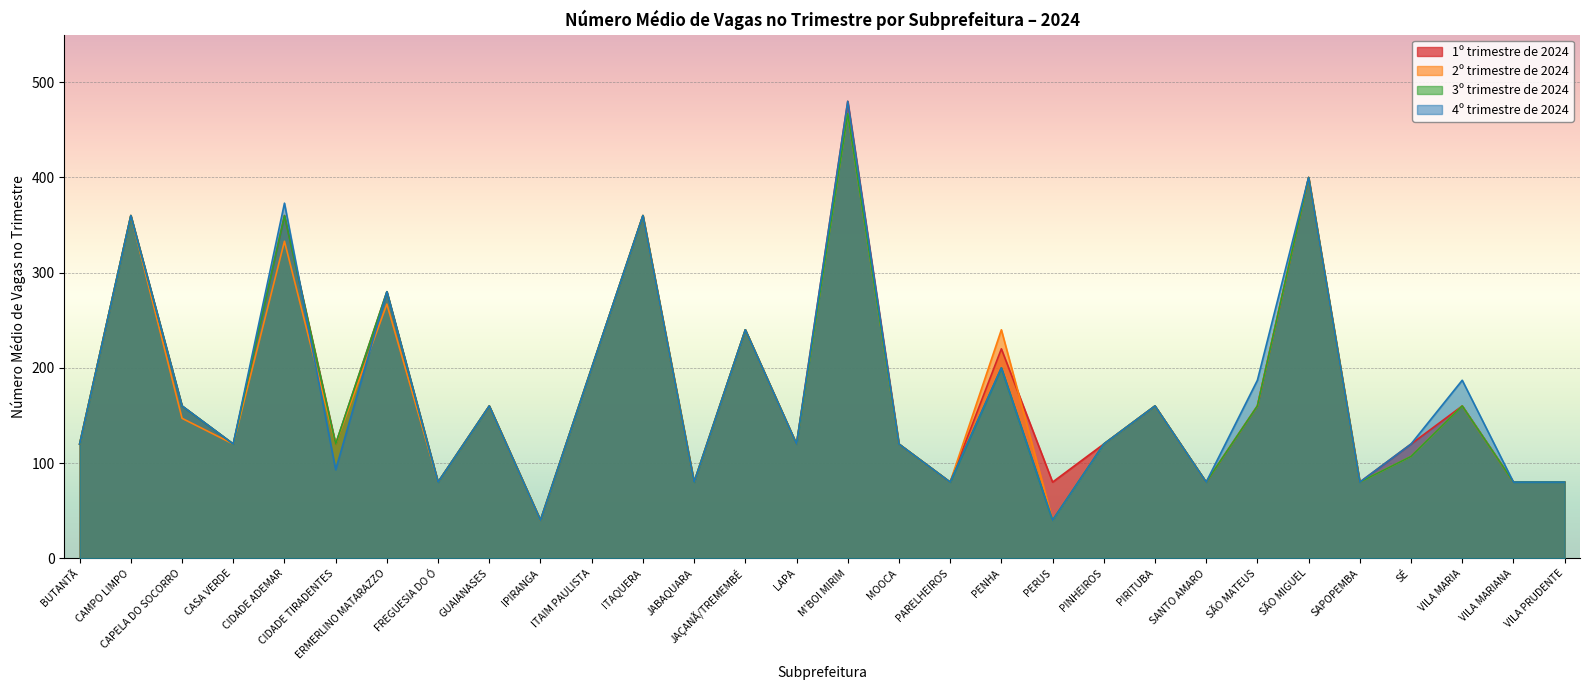

What is the greatest value displayed?

480